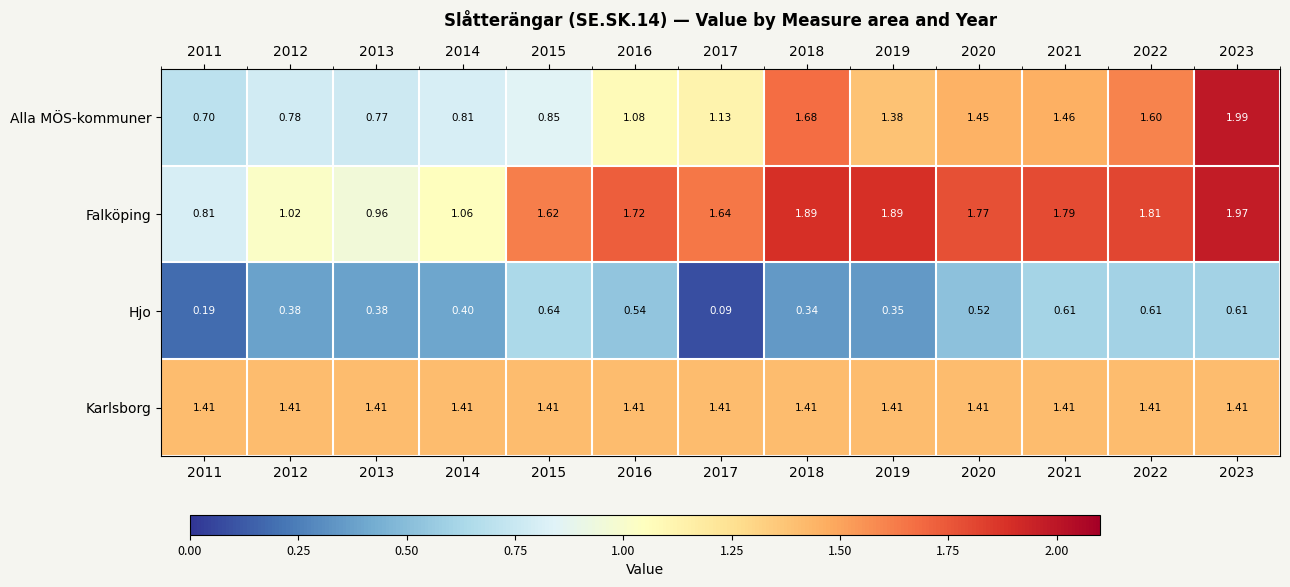

Rank the series by their maximum value, from highest to lowest.

Alla MÖS-kommuner, Falköping, Karlsborg, Hjo